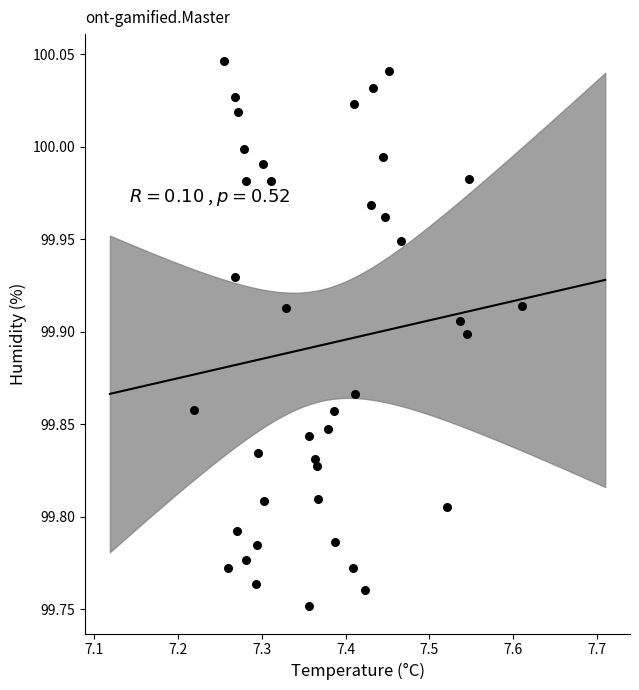

What is the range of Y values (max minus min)?

0.3